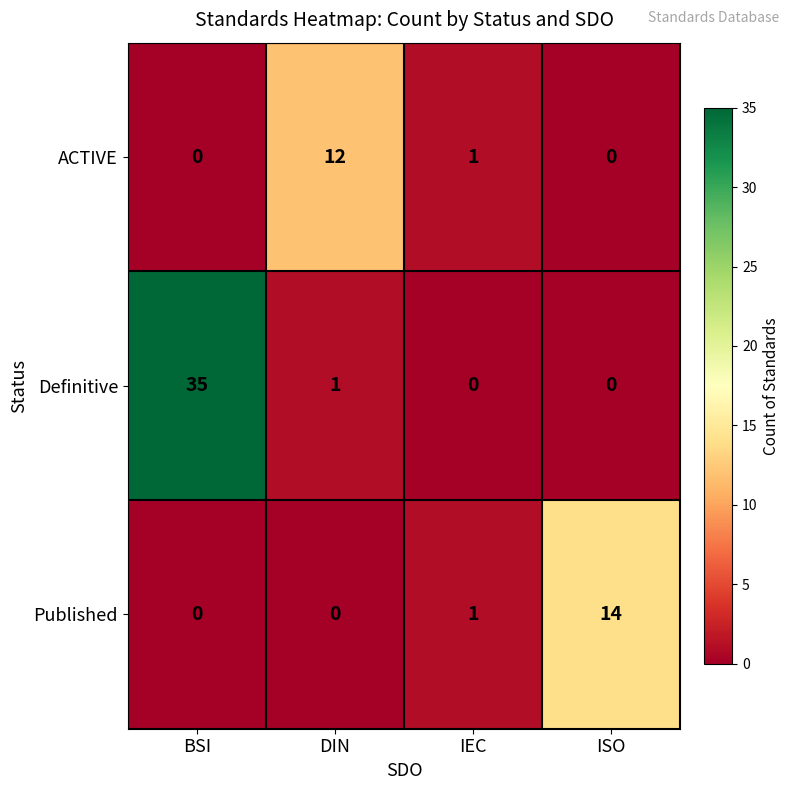

What is the difference between the highest and lowest values at DIN?

12